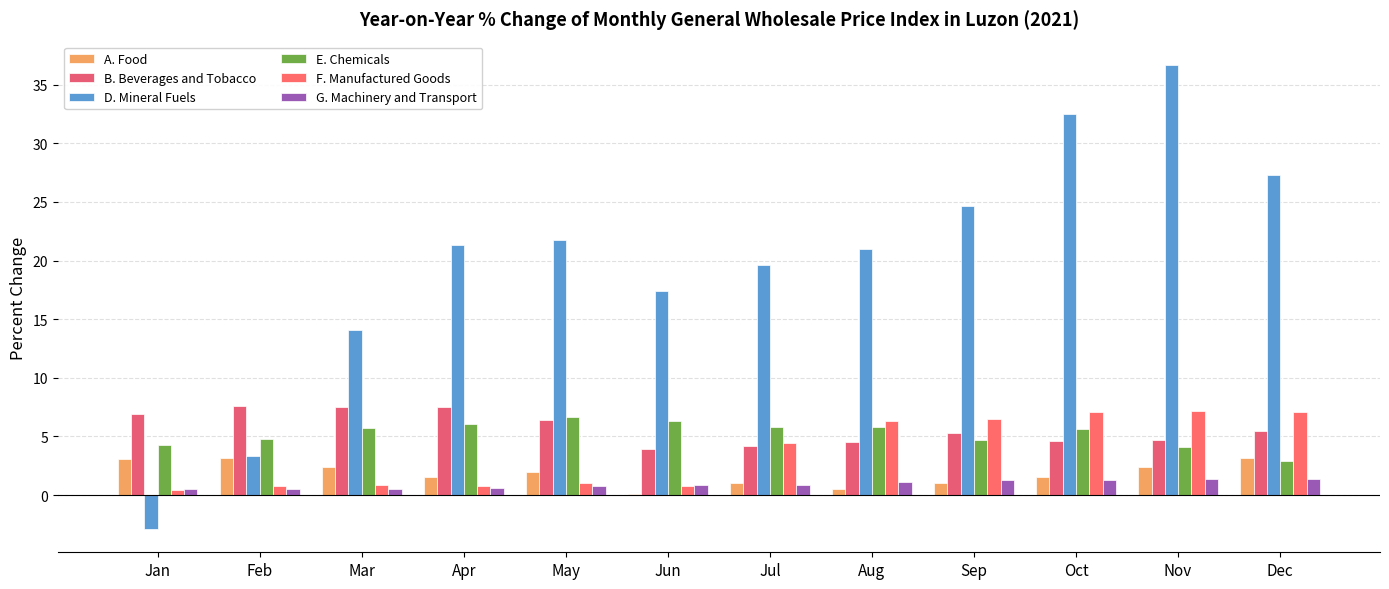

Which series has the widest spread of values?

D. Mineral Fuels